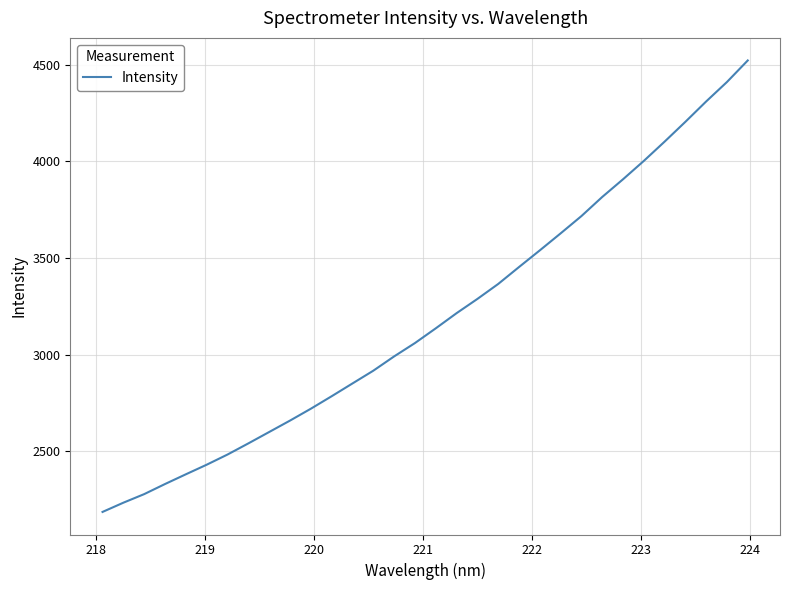

What is the minimum value shown in the chart?

2185.5